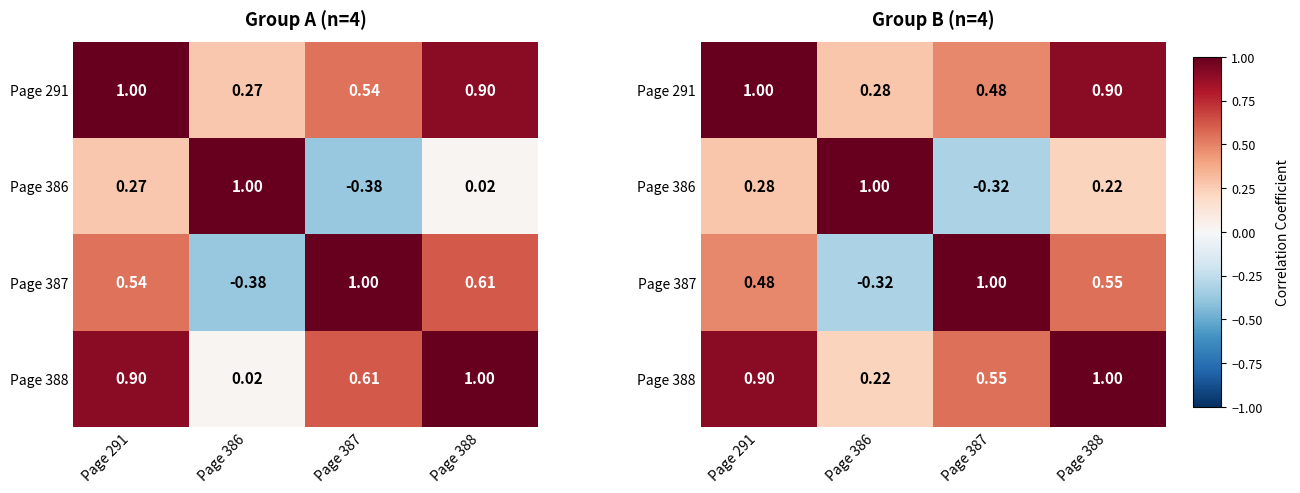

What is the sum of all Page 388 values?

2.7